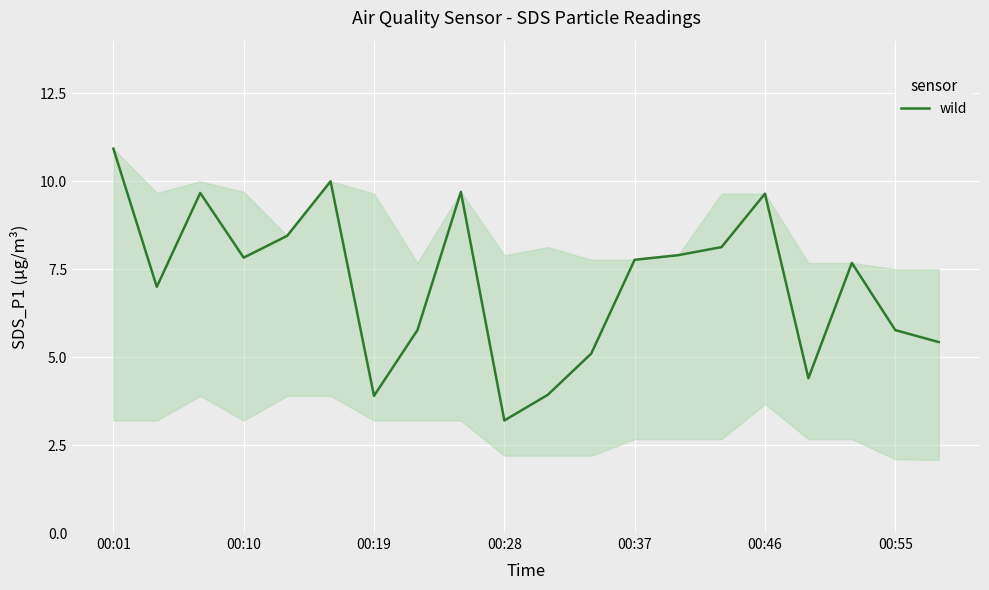

What is the difference between the maximum and minimum values?

7.7